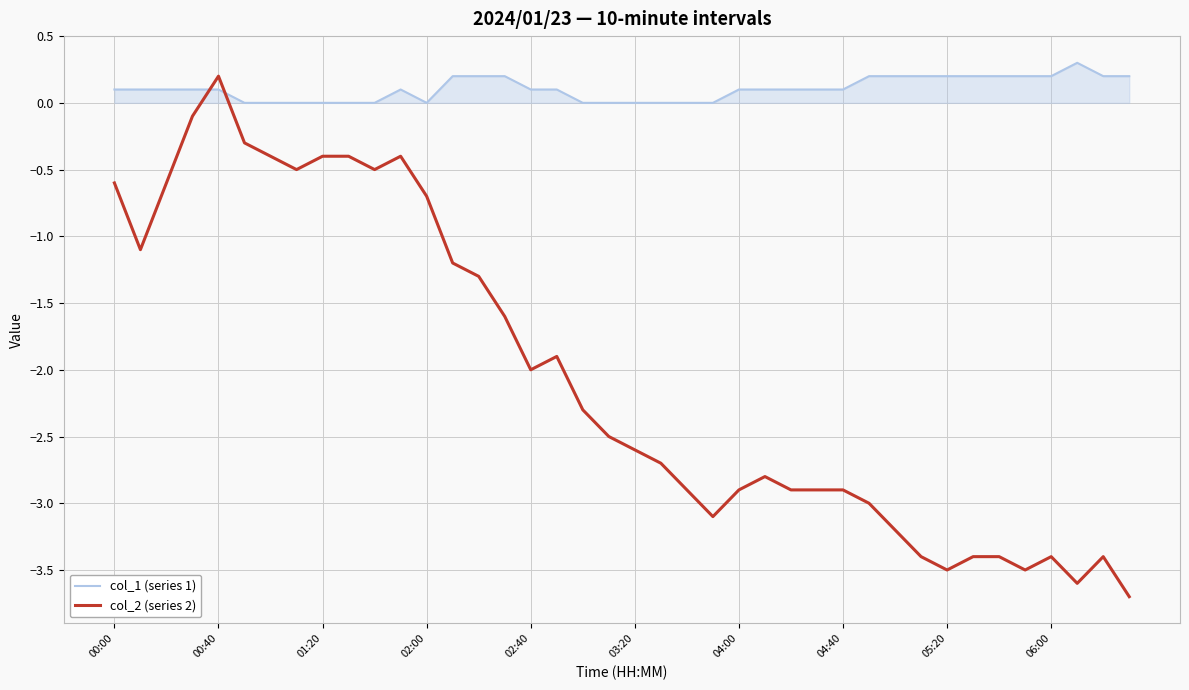

After their last crossing, which series has the higher values: col_2 (series 2) or col_1 (series 1)?

col_1 (series 1)